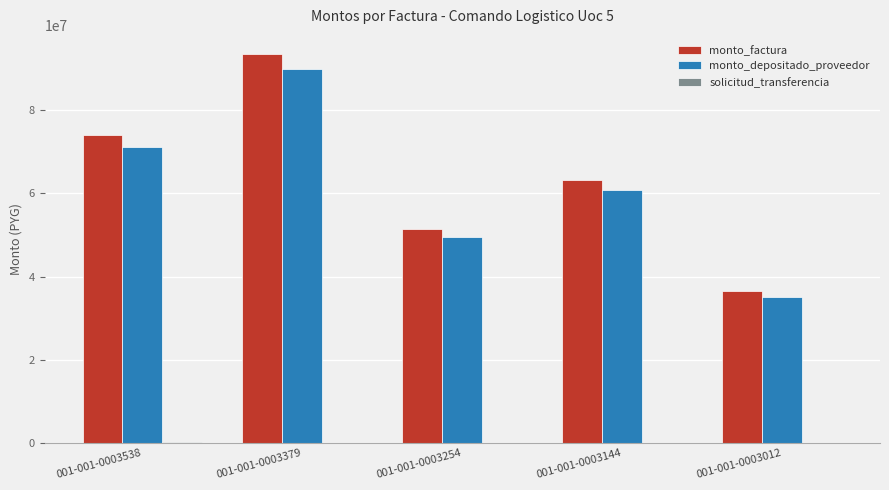

Where does the monto_factura series first go above 63198000?

001-001-0003538